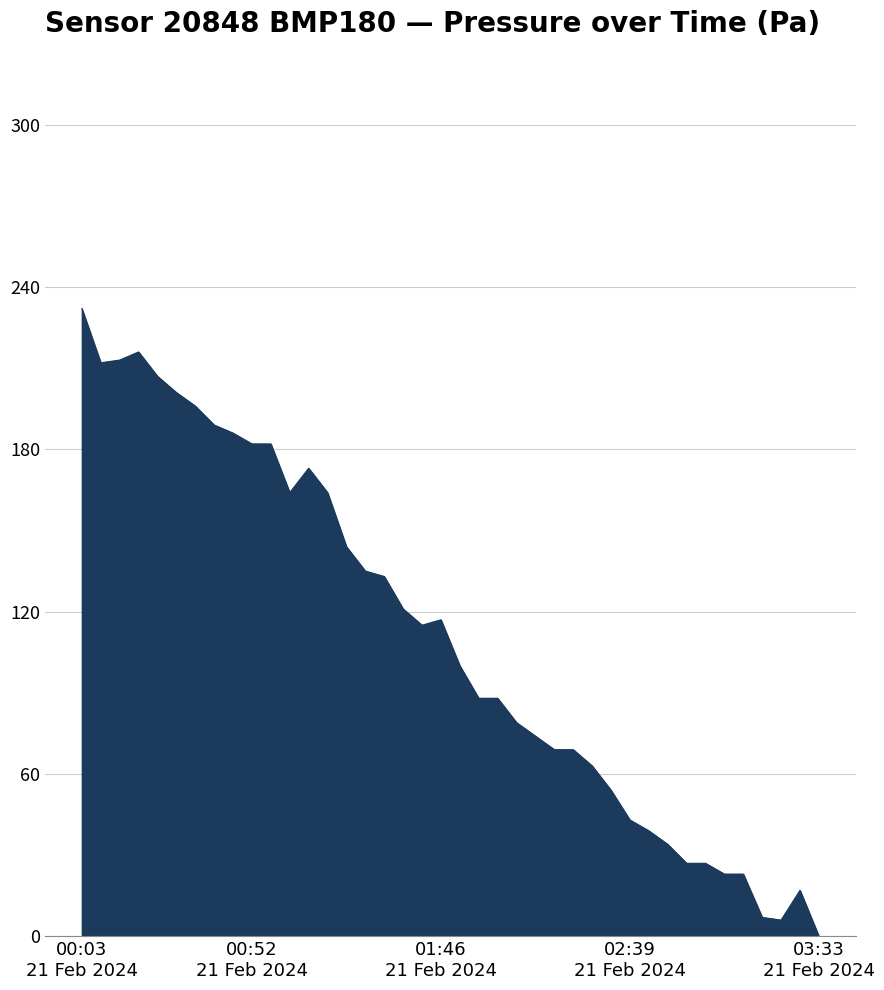

Does the chart have visible grid lines?

Yes